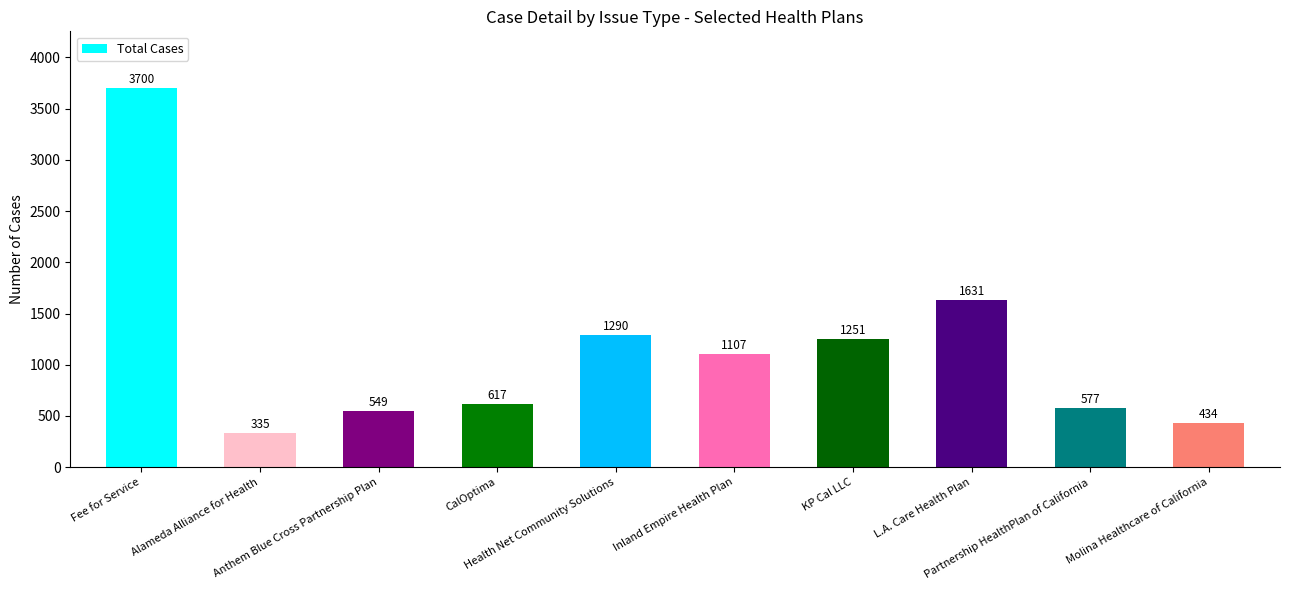

Reading right to left, list all the values displayed in this chart.

434	577	1631	1251	1107	1290	617	549	335	3700